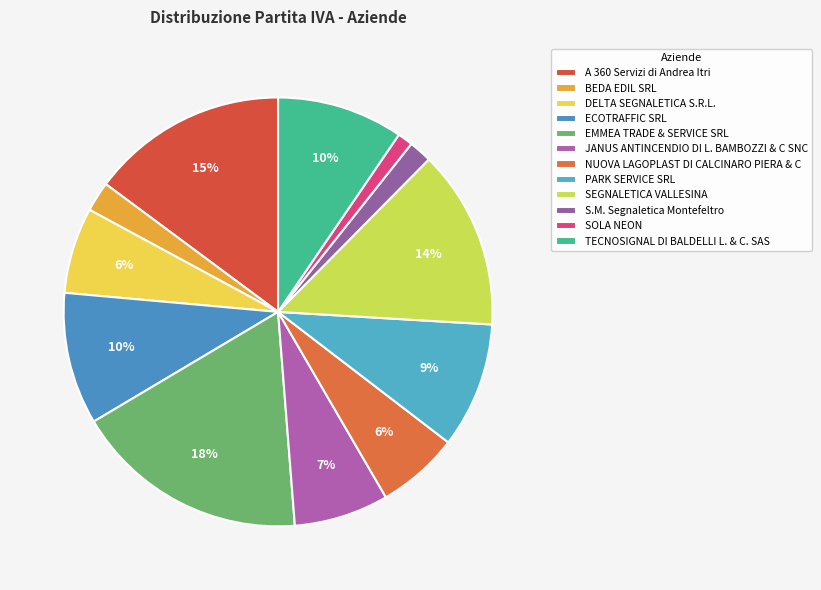

To the nearest percent, what is the average slice percentage?

8%